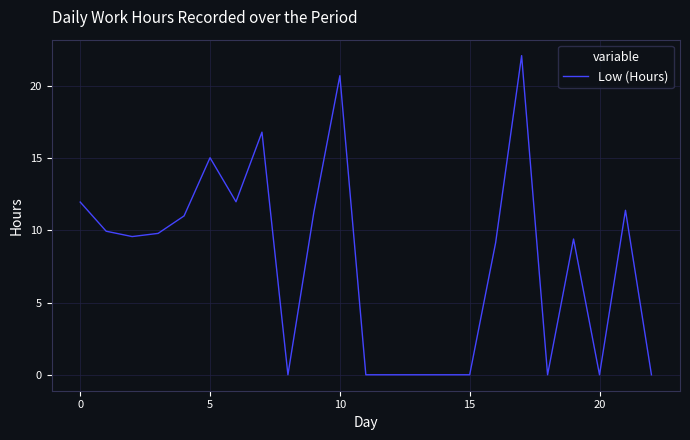

What is the difference between the maximum and minimum values?

22.1